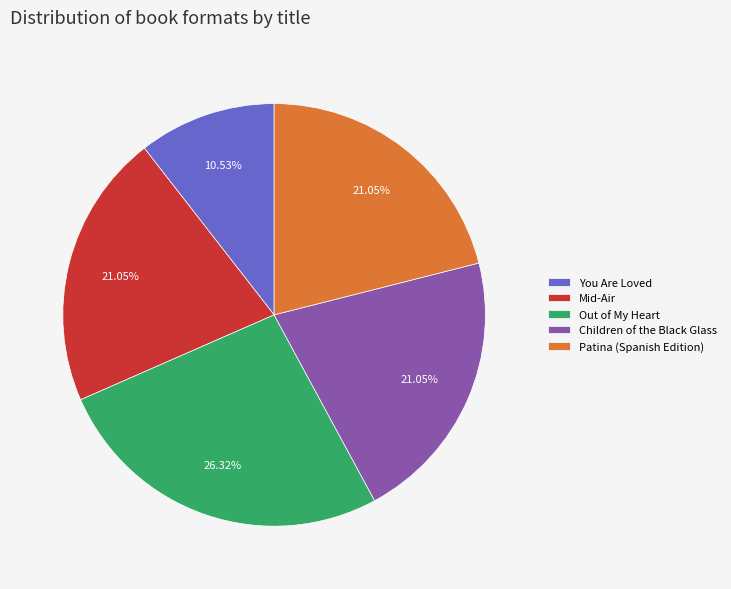

Is Mid-Air the majority of the pie?

No